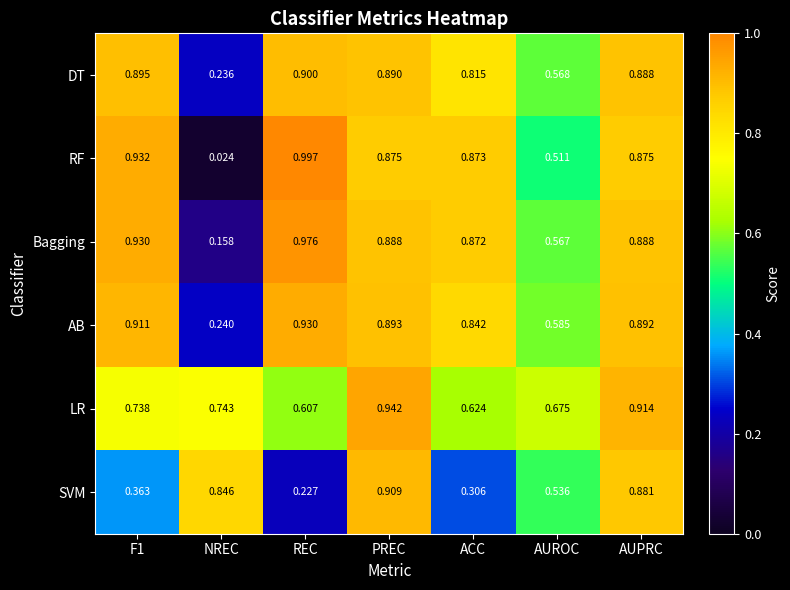

Which label corresponds to the smallest value in the chart?

NREC